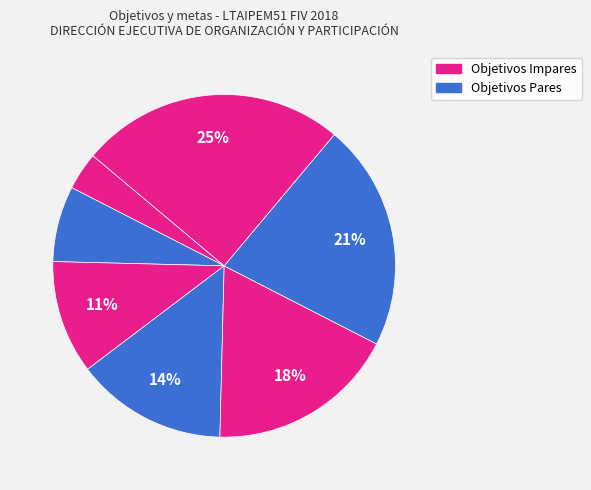

How many segments does this pie chart have?

7